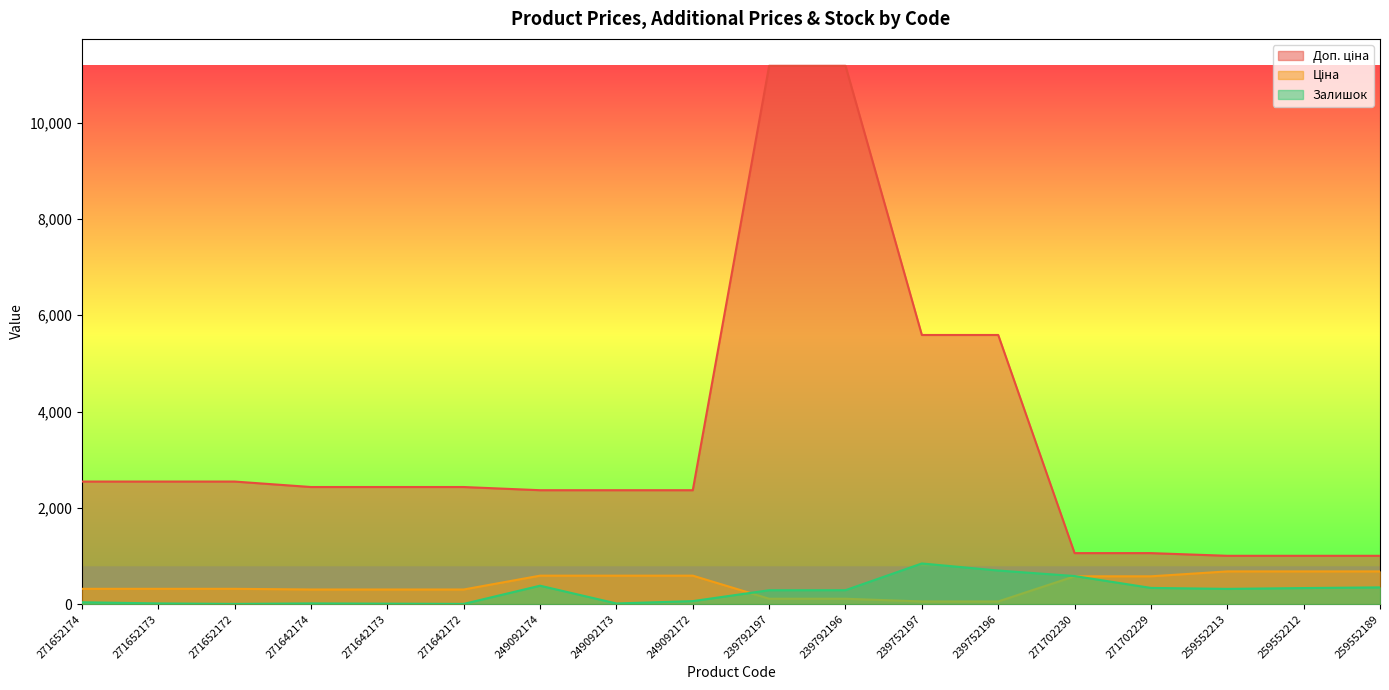

The value of Ціна at 239792196 is 146.8. True or false?

False